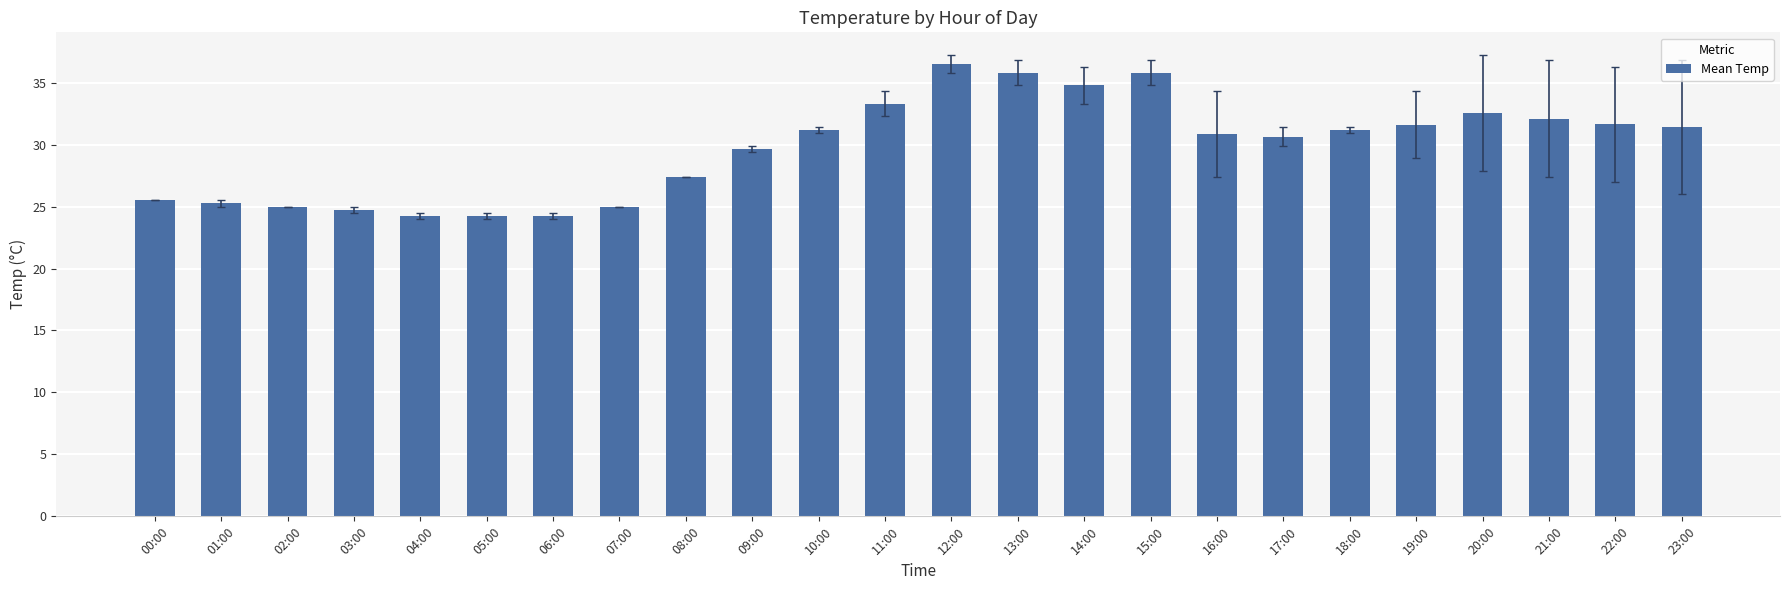

Read the value at 02:00.

25.0